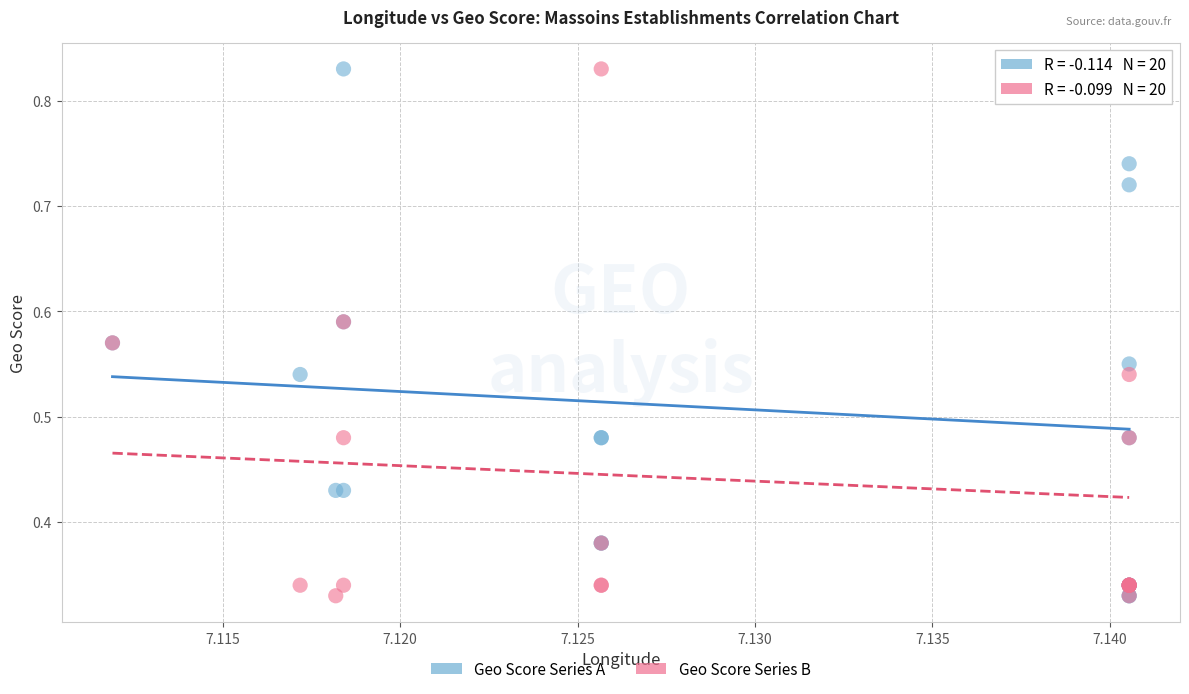

What are all the series names shown in the legend?

Geo Score Series A, Geo Score Series B